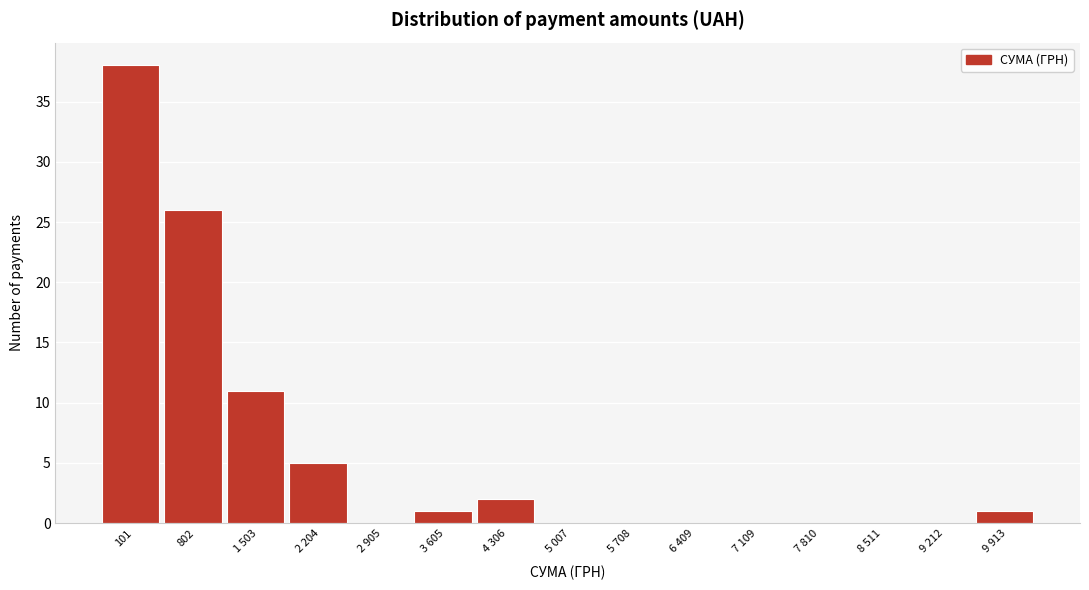

Reading right to left, list all the values displayed in this chart.

9 913=1	9 212=0	8 511=0	7 810=0	7 109=0	6 409=0	5 708=0	5 007=0	4 306=2	3 605=1	2 905=0	2 204=5	1 503=11	802=26	101=38